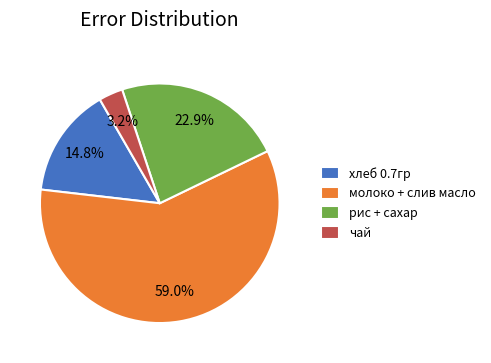

What is the ratio of the value at хлеб 0.7гр to the value at рис + сахар?

0.6